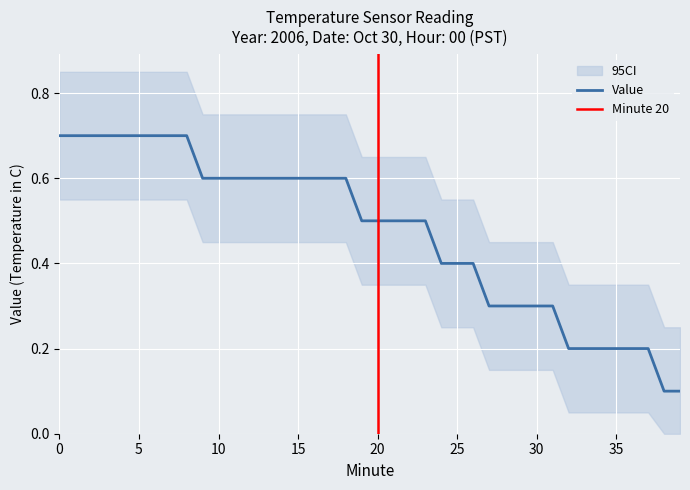

What is the maximum value shown in the chart?

0.8